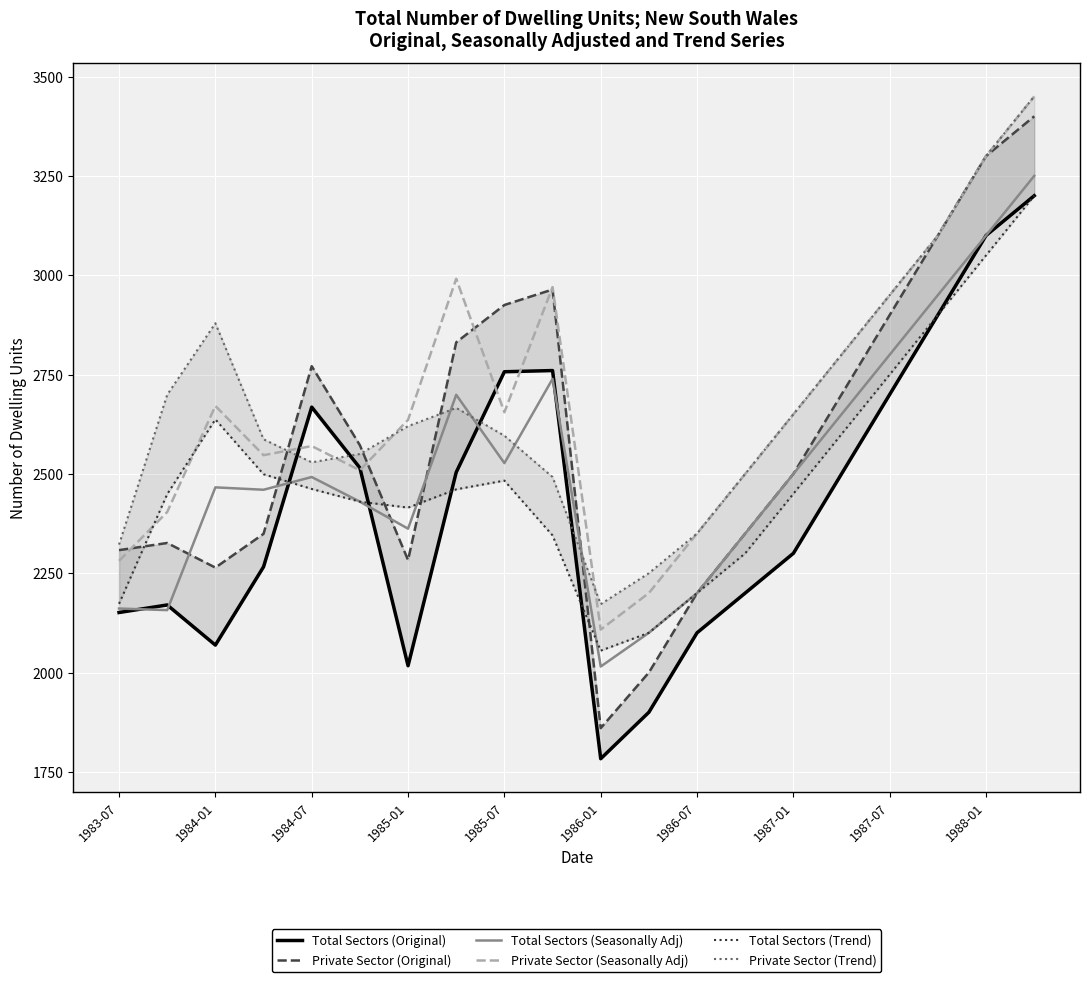

What is the maximum value for Private Sector (Seasonally Adj)?

3450